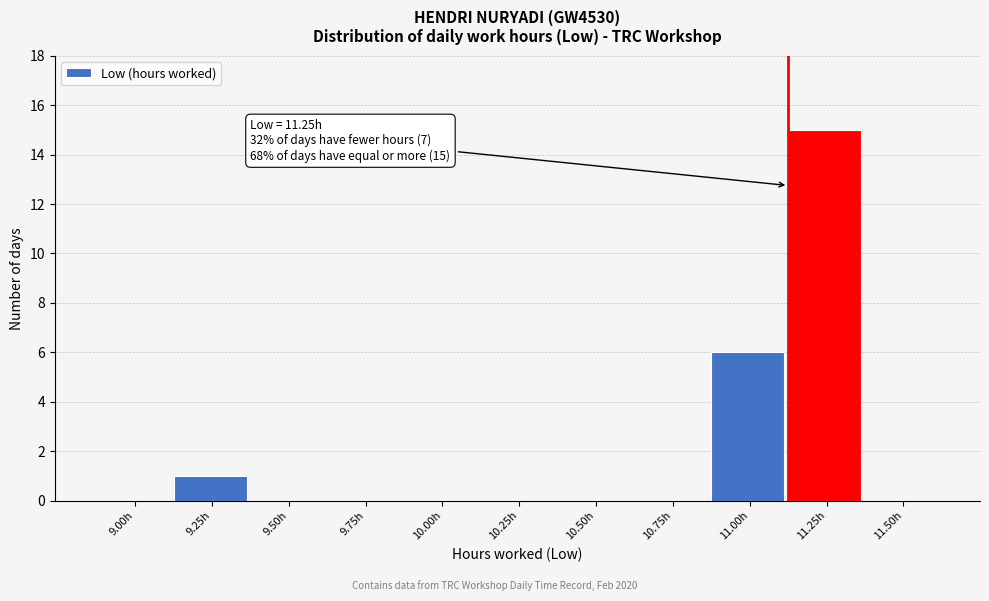

Reading right to left, what are all the values shown in this chart?

11.50h=0	11.25h=15	11.00h=6	10.75h=0	10.50h=0	10.25h=0	10.00h=0	9.75h=0	9.50h=0	9.25h=1	9.00h=0